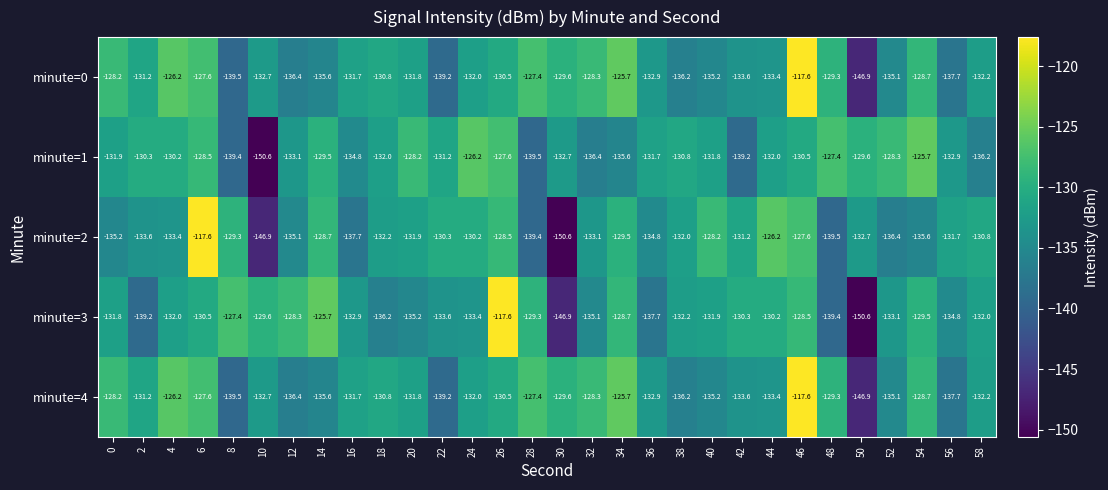

Is the value of minute=4 at 48 greater than the value of minute=2 at 36?

Yes